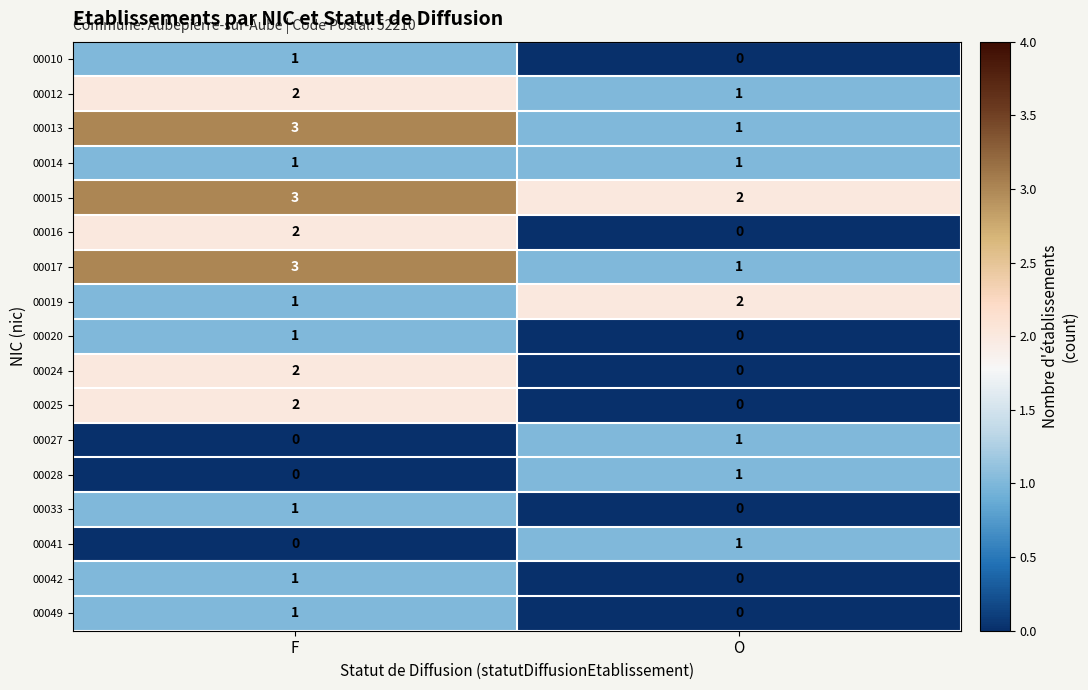

What is the spread (max minus min) of values at F?

3